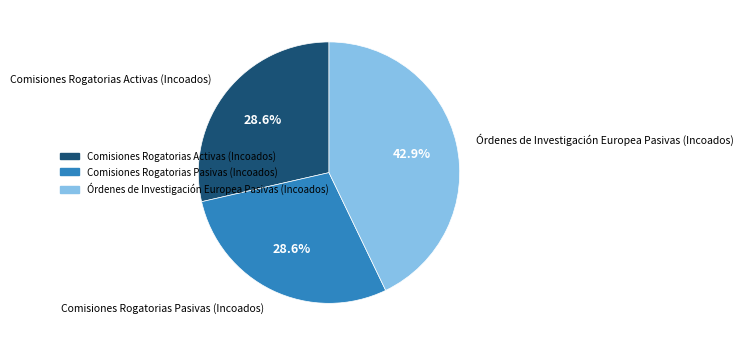

To the nearest percent, what is the difference between the largest and smallest slice percentages?

14%